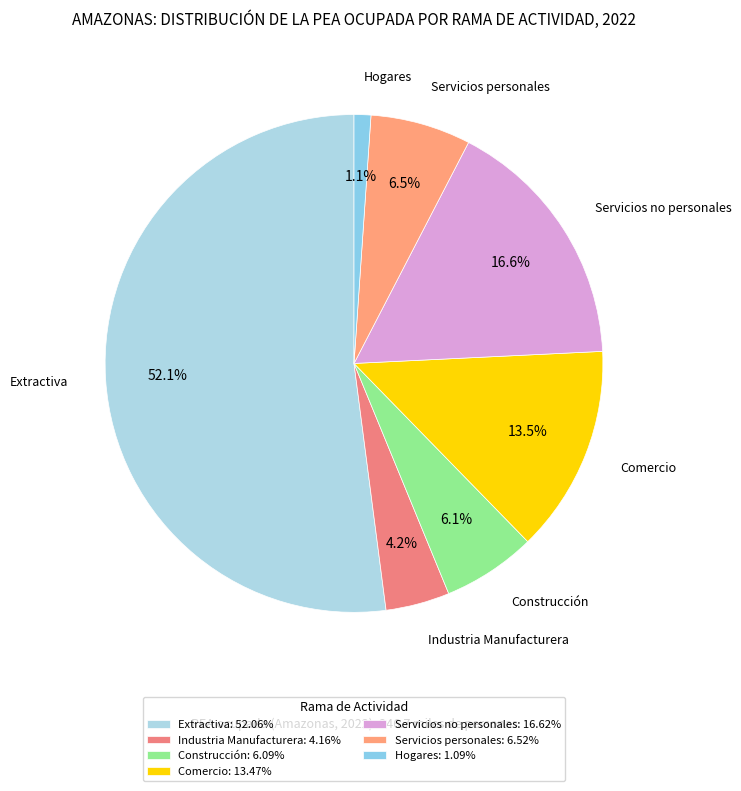

What percentage is the Construcción slice, to the nearest percent?

6%